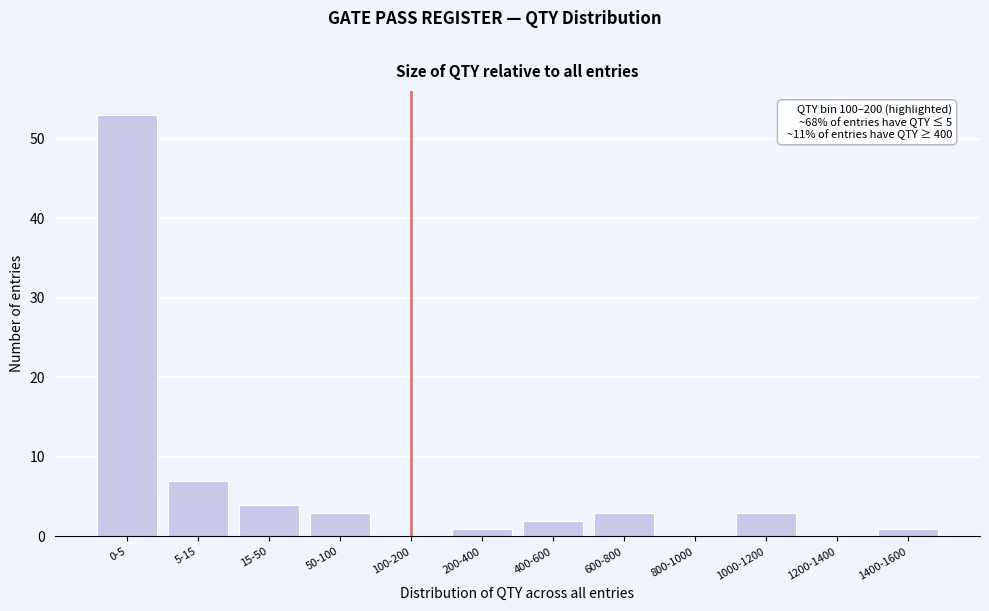

Reading right to left, list all the values displayed in this chart.

1400-1600=1	1200-1400=0	1000-1200=3	800-1000=0	600-800=3	400-600=2	200-400=1	100-200=0	50-100=3	15-50=4	5-15=7	0-5=53